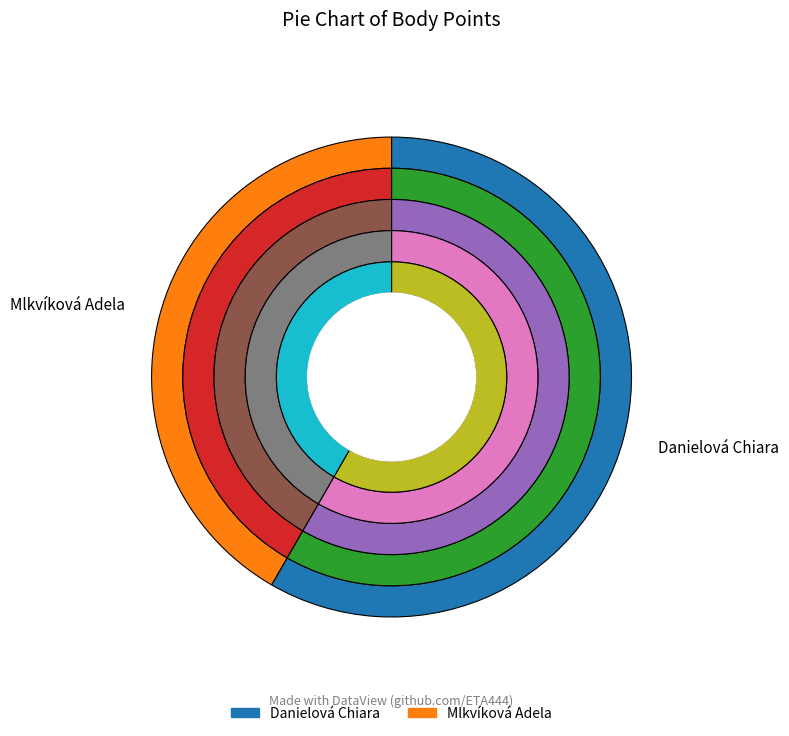

Between Danielová Chiara and Mlkvíková Adela, which is larger?

Danielová Chiara